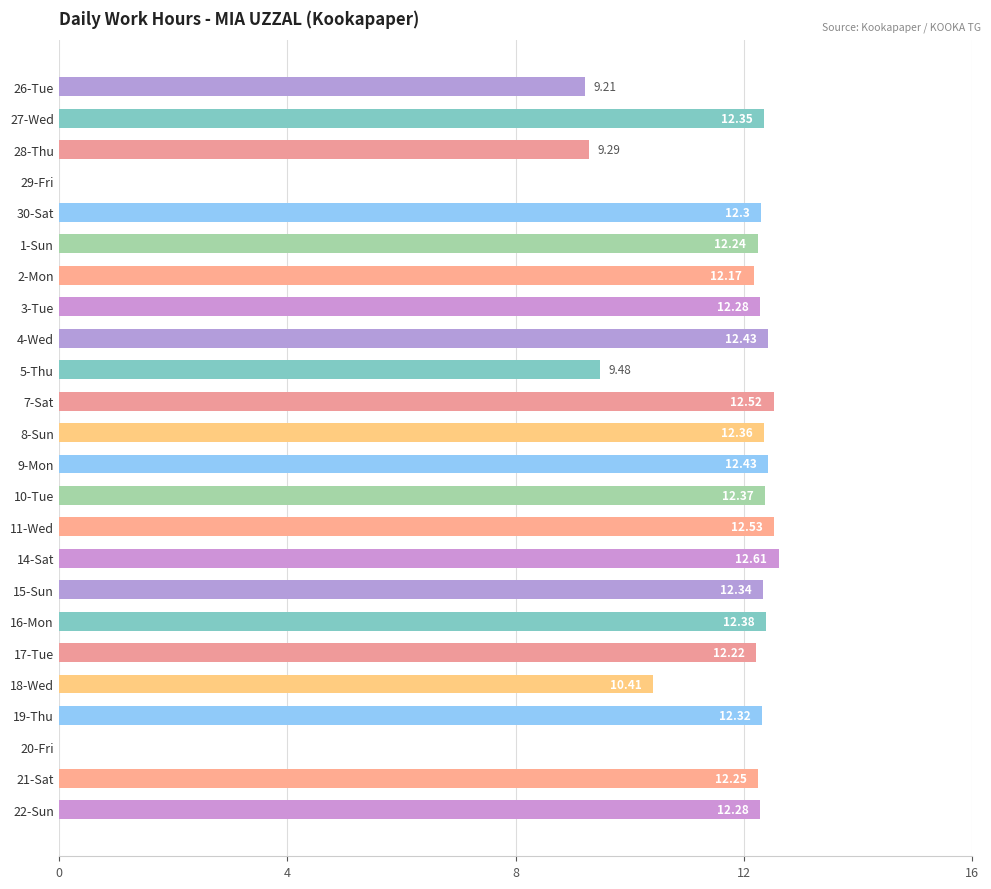

Approximately how many times larger is the value at 28-Thu compared to 2-Mon?

0.8